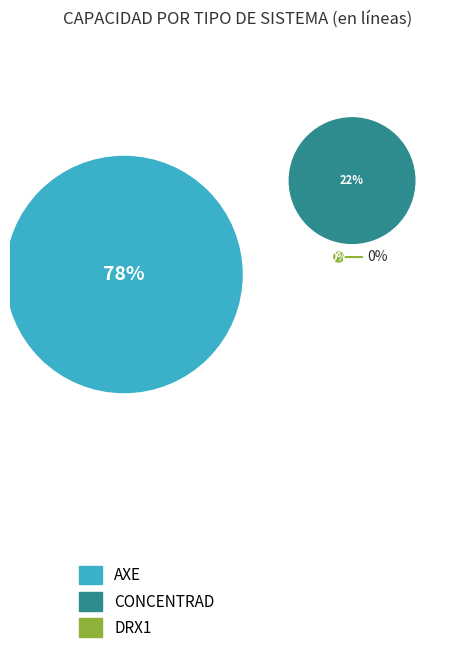

True or false: 8 accounts for 26% of the total.

False